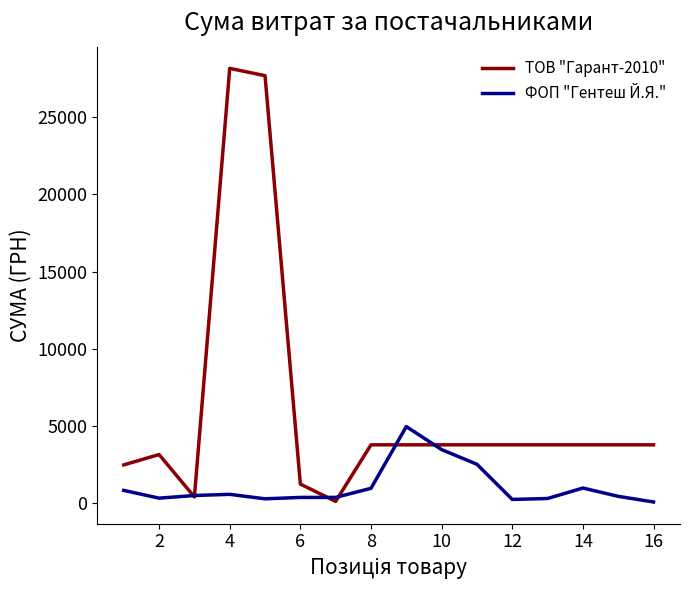

List the series in order of their peak value, highest first.

ТОВ "Гарант-2010", ФОП "Гентеш Й.Я."